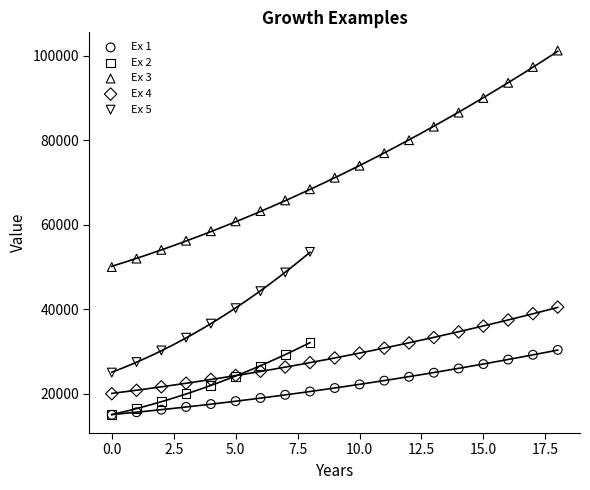

Which series has the widest spread of Y values?

Ex 3